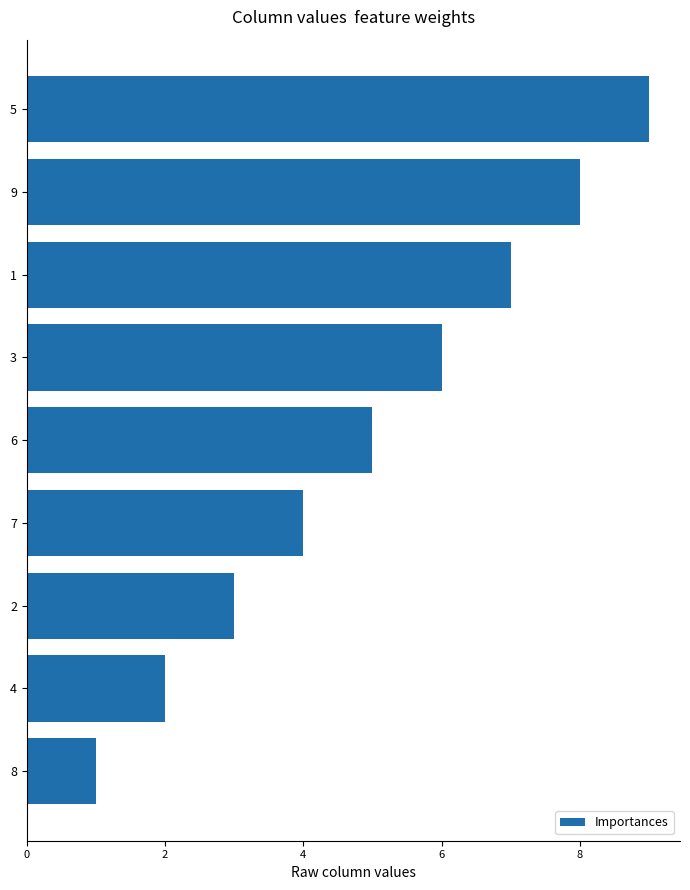

Is it true that the value at 6 is 7?

False